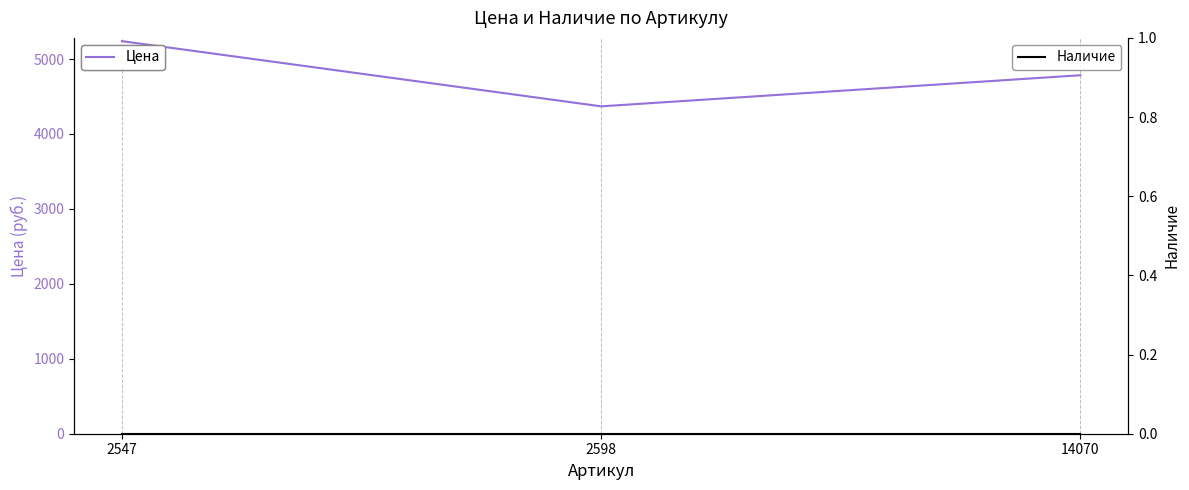

What is the total value across all series at 14070?

4784